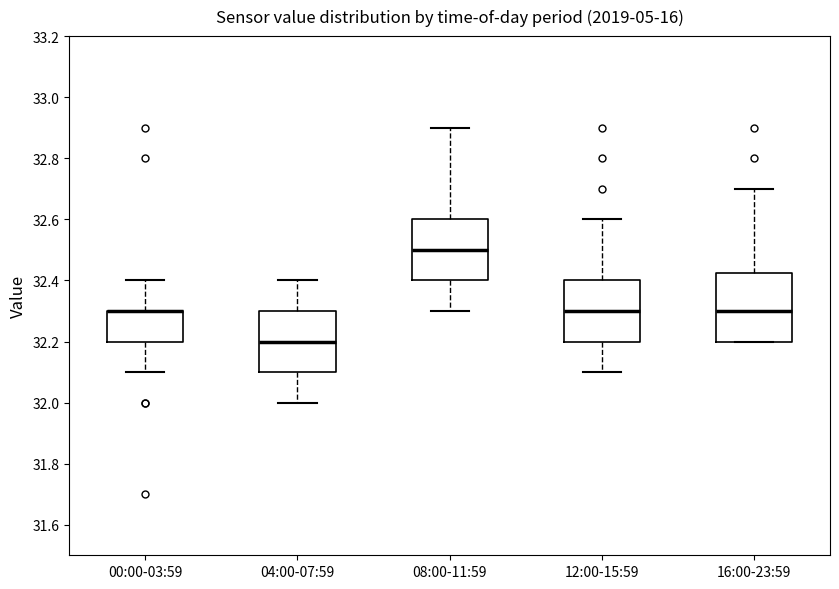

Where does the lower whisker of the box for 04:00-07:59 end on the y-axis? The values are not printed on the chart, so give them approximately, as read against the axis.

32.00